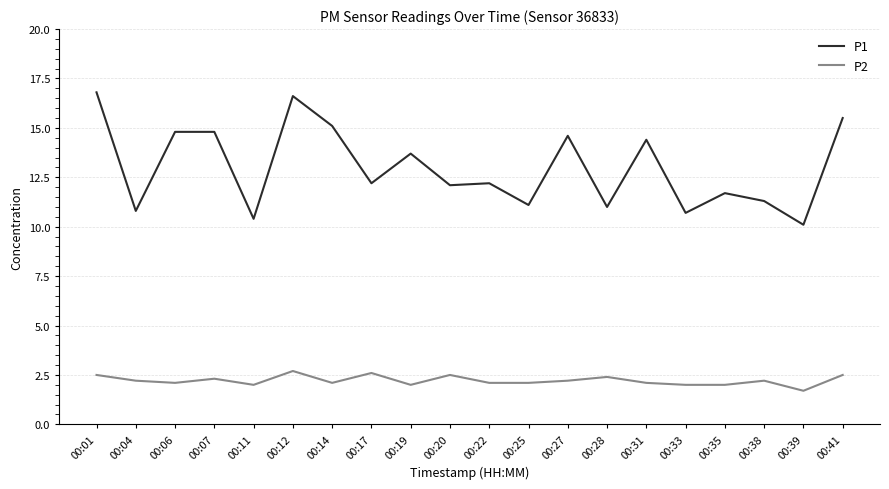

Read the P2 value at 00:11.

2.0